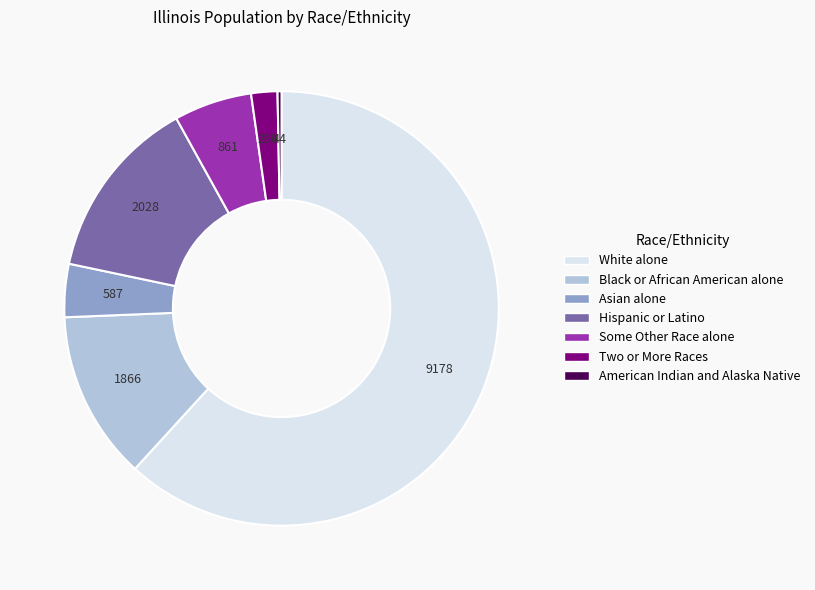

What is the majority slice?

White alone